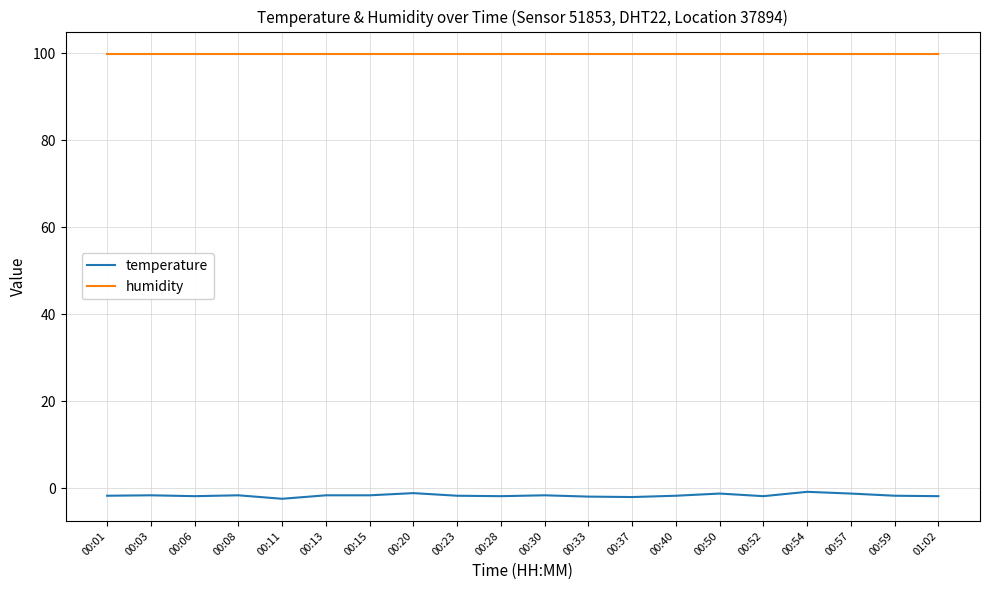

True or false: humidity and temperature intersect in this chart.

False